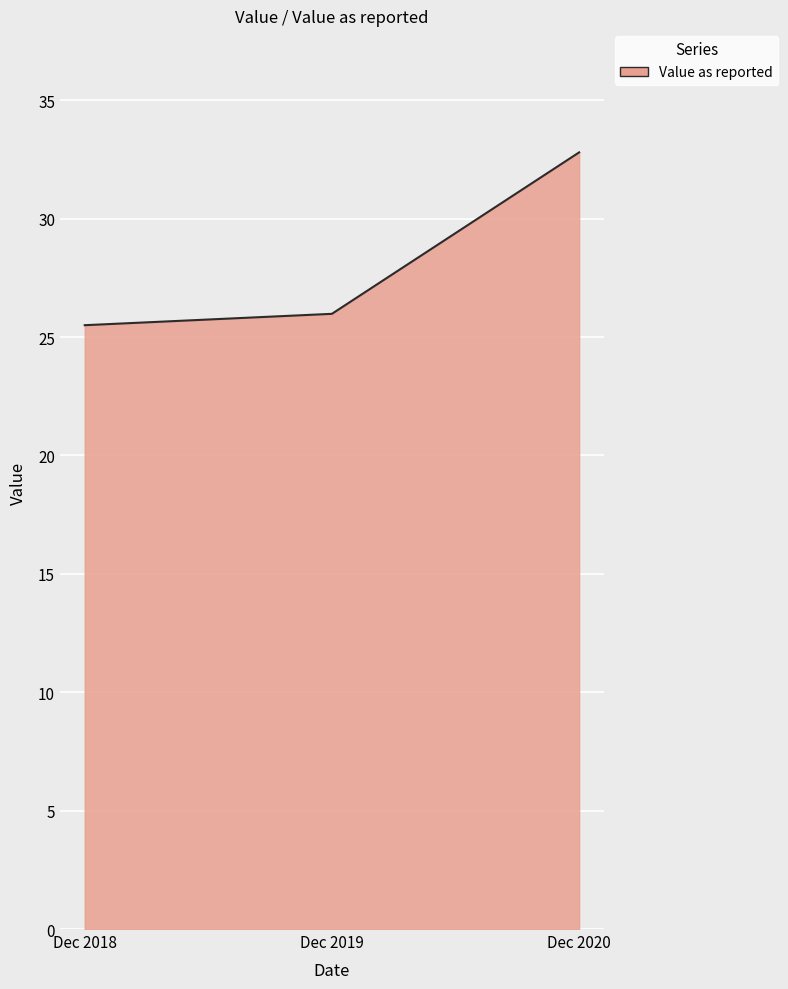

Rank the categories by value from highest to lowest.

Dec 2020, Dec 2019, Dec 2018